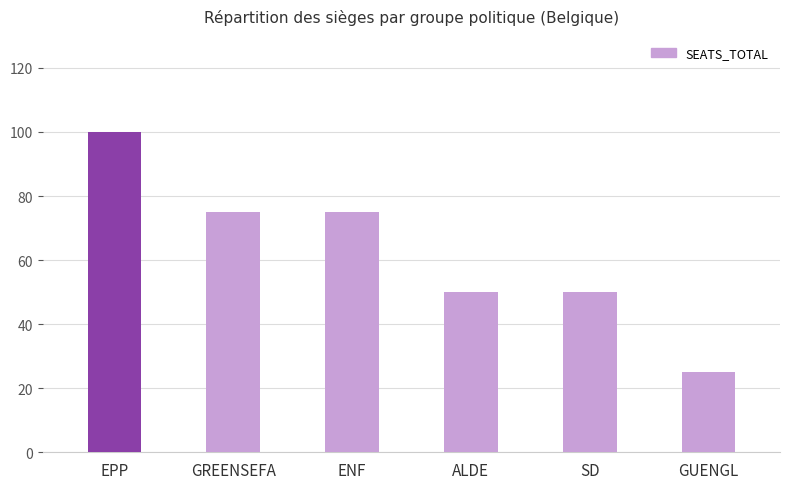

Approximately how many times larger is the value at ENF compared to GREENSEFA?

1.0